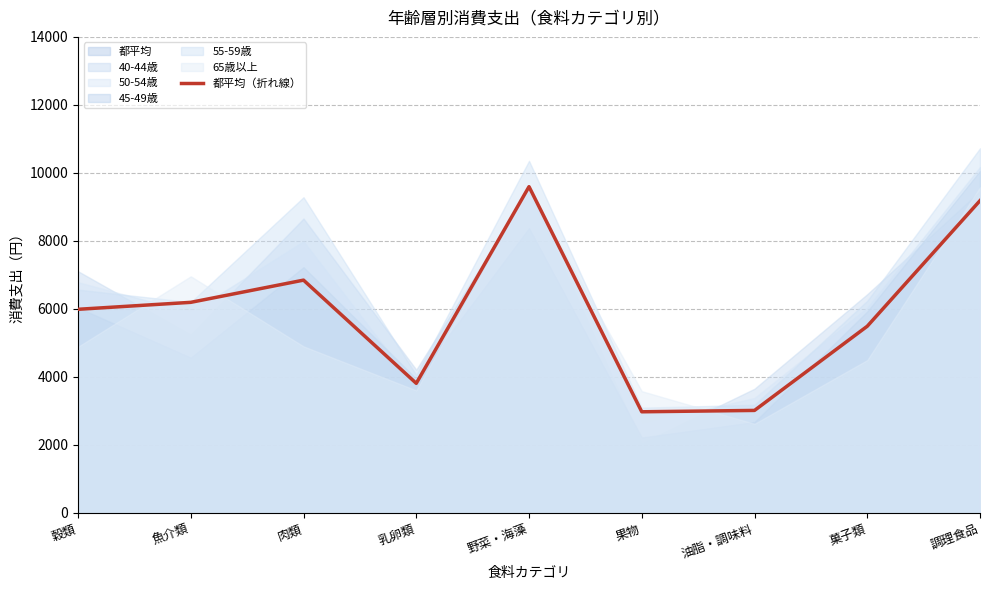

Reading left to right, extract all data points from this chart.

5988	6193	6846	3811	9595	2974	3014	5490	9184